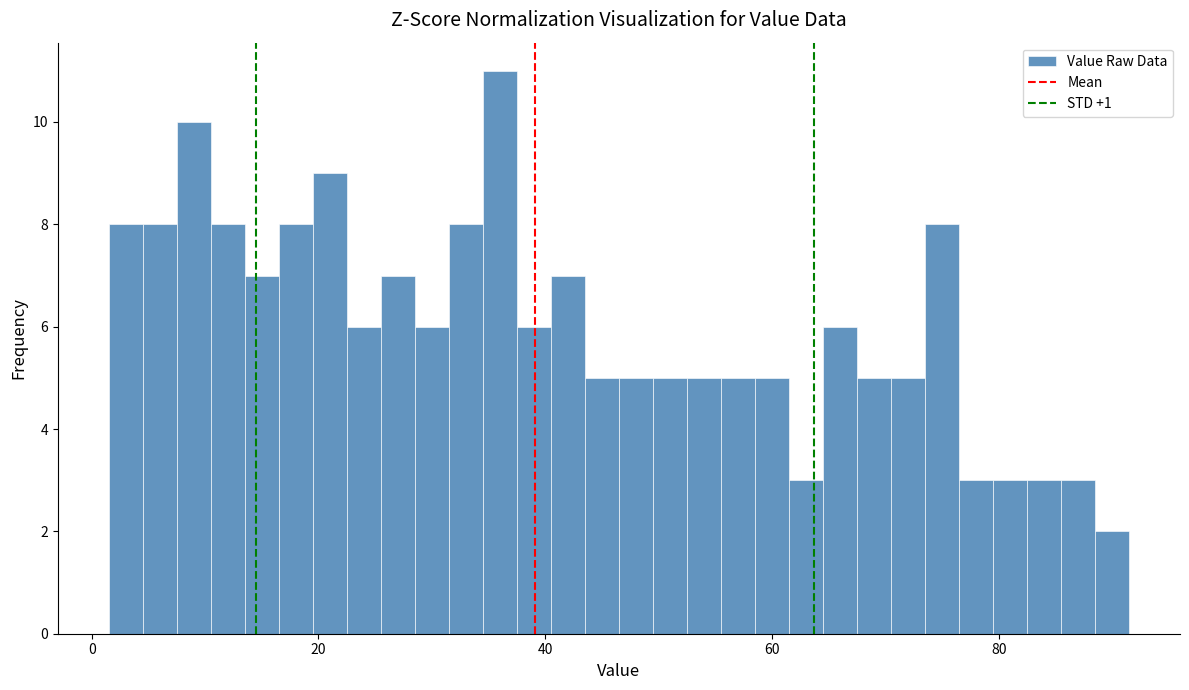

Read against the x-axis, roughly where is the centre of the tallest bar?

36